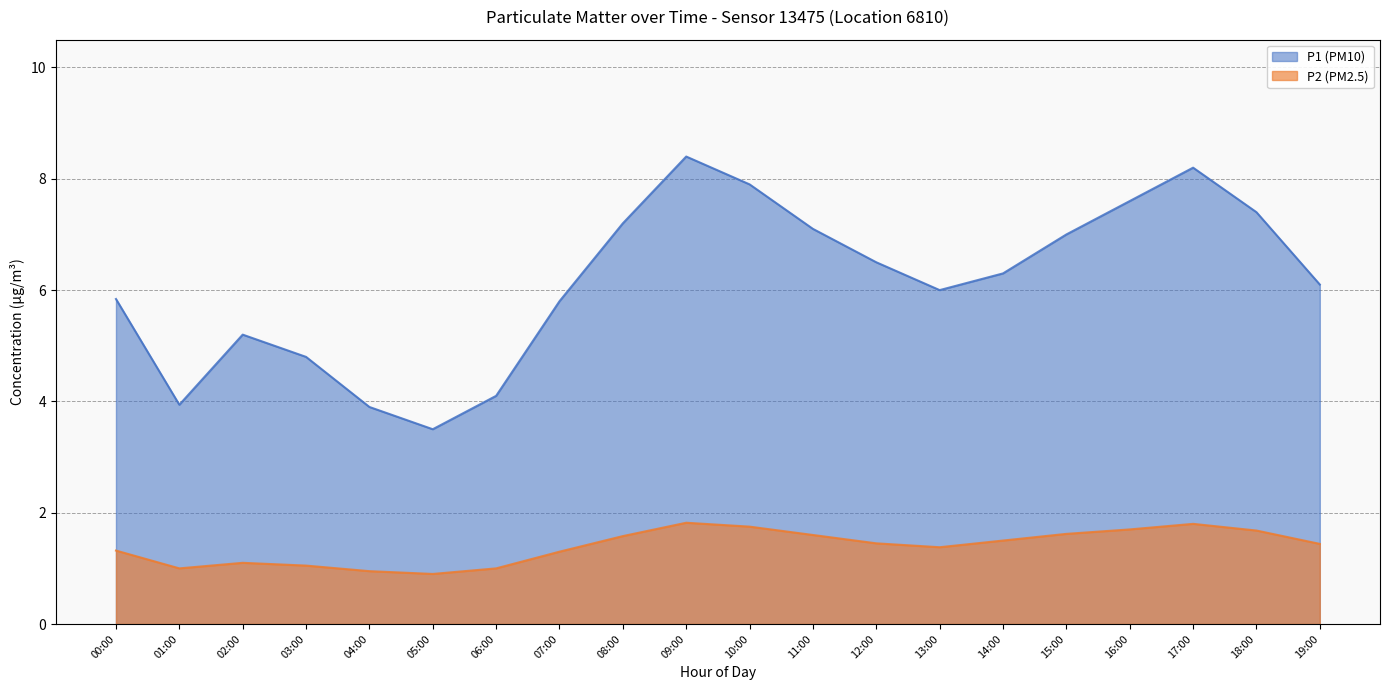

What is the label of the 2nd point from the right?

18:00